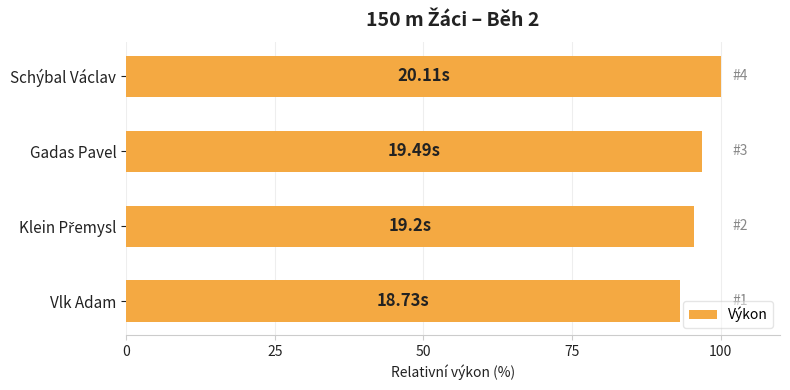

What is the sum of the values at Schýbal Václav and Gadas Pavel?

196.9